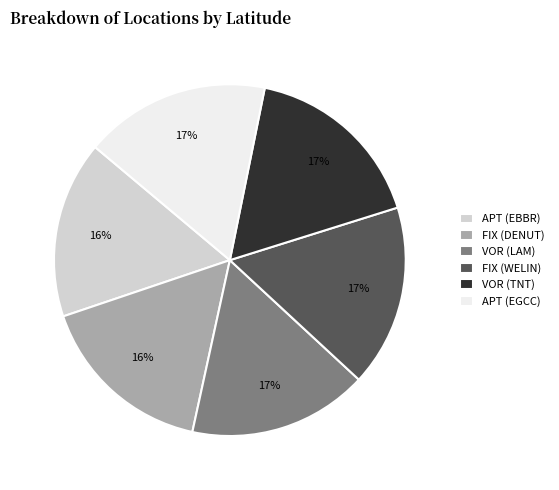

Is there a majority slice in this chart?

No